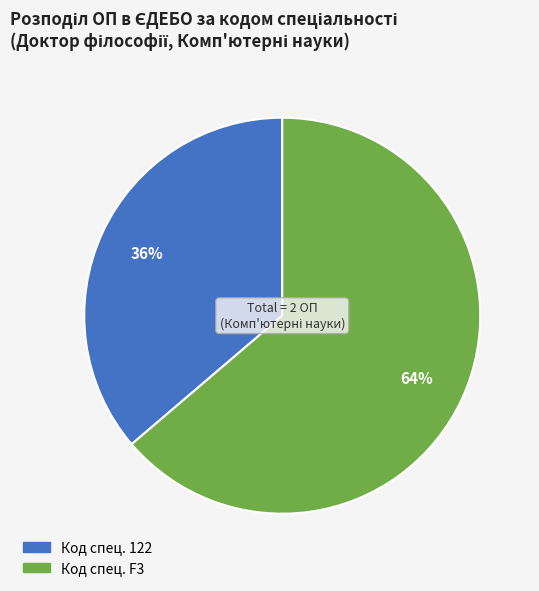

To the nearest percent, what is the difference between the largest and smallest slice percentages?

28%